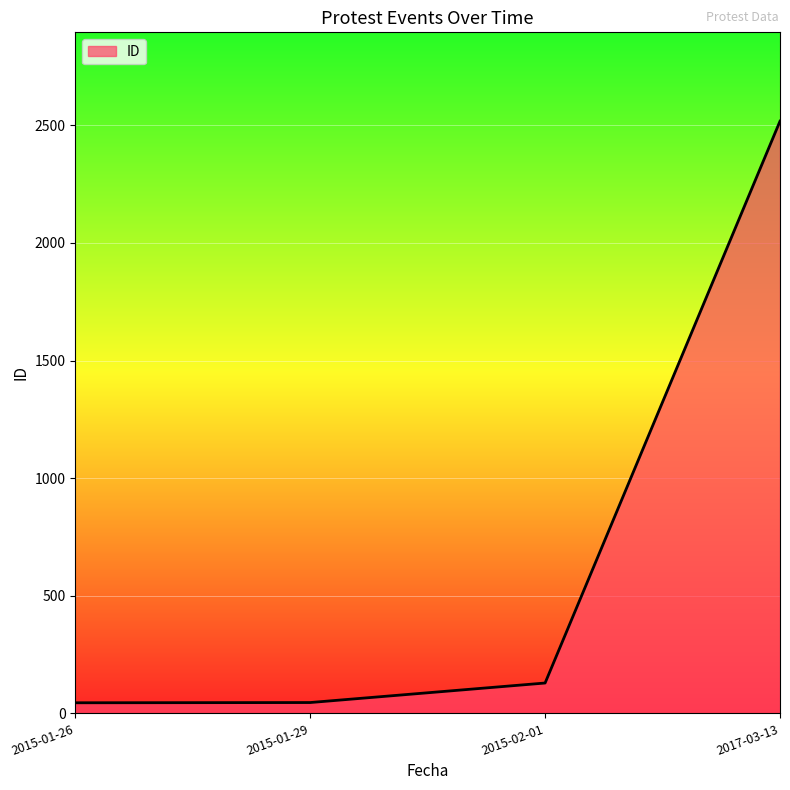

The value at 2017-03-13 is 2518. True or false?

True